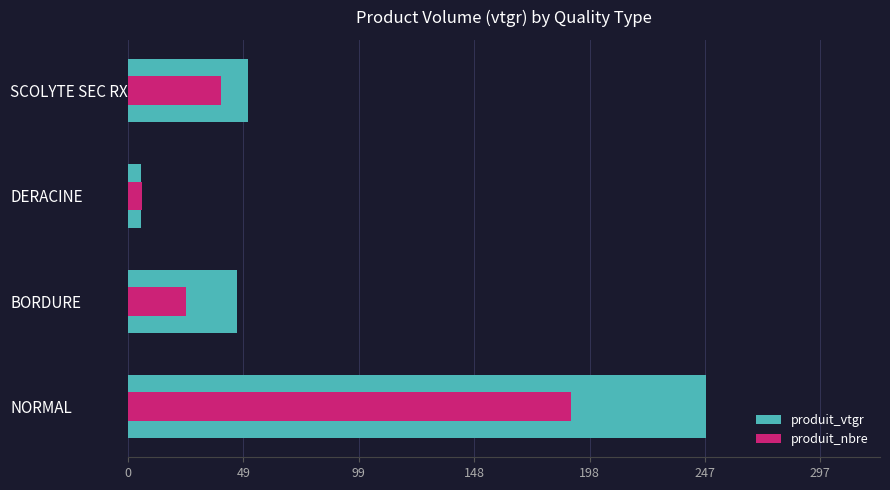

What is the difference between the maximum and minimum values in the produit_nbre series?

184.0